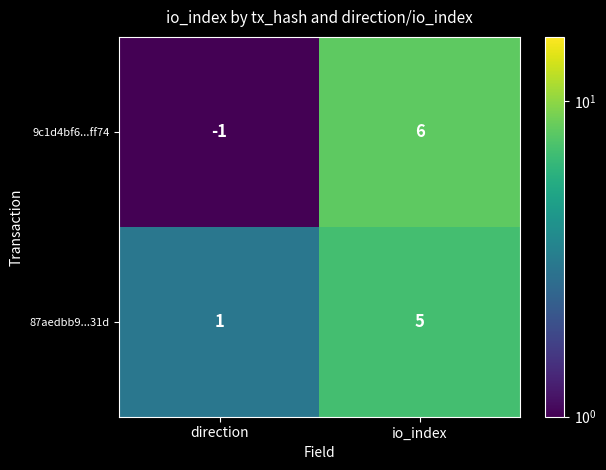

What is the greatest value displayed?

6